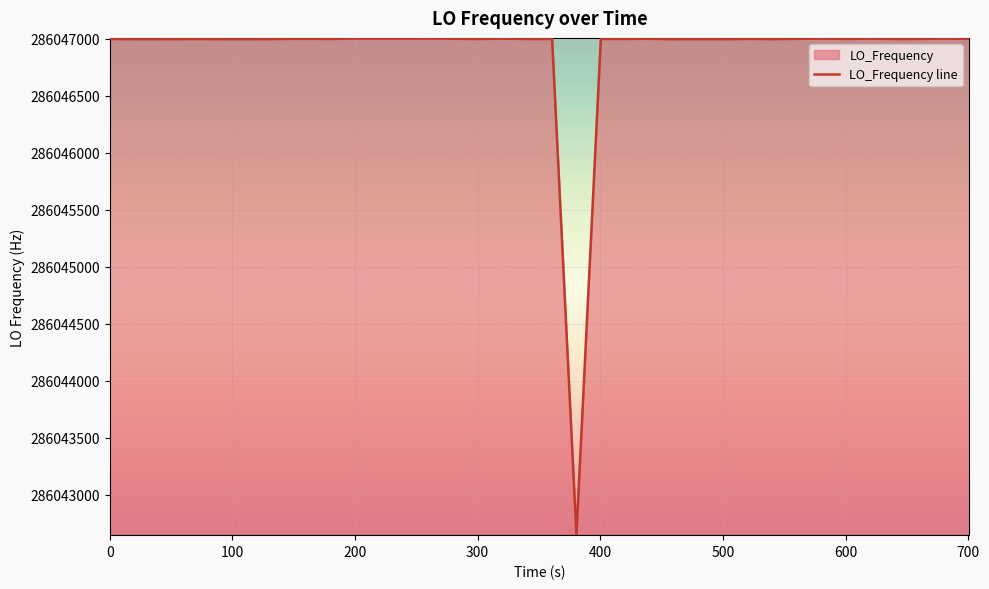

What is the maximum value shown in the chart?

286047004.3